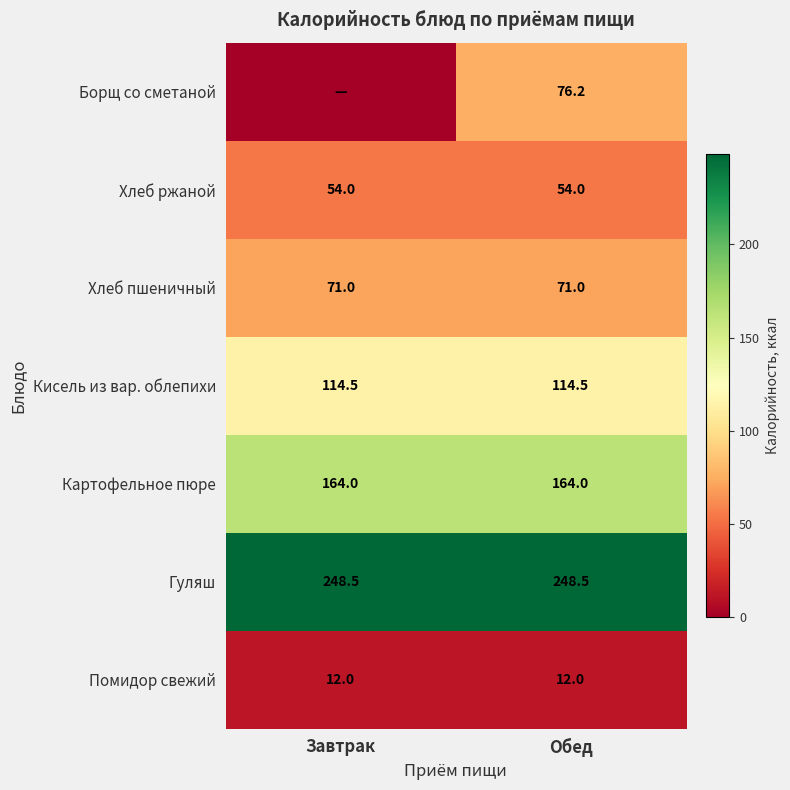

Read the Гуляш value at Завтрак.

248.5